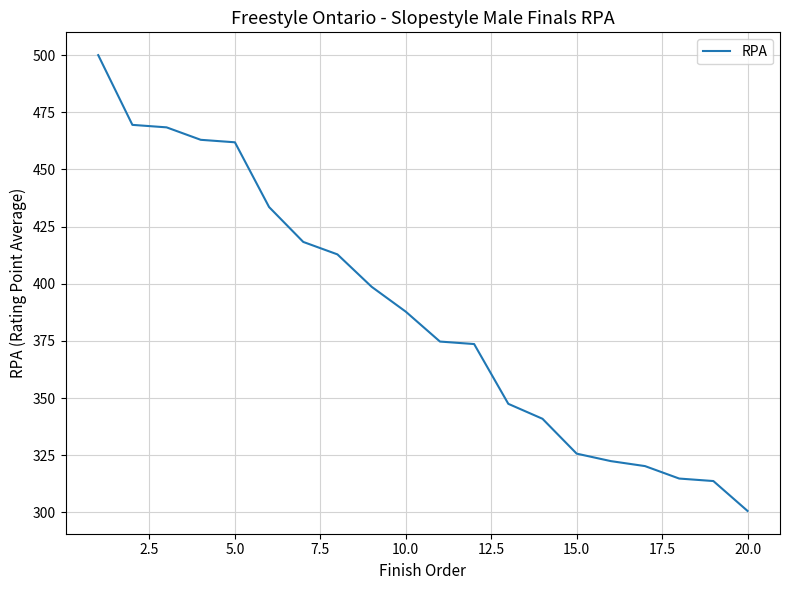

What is the difference between the maximum and minimum values?

199.3